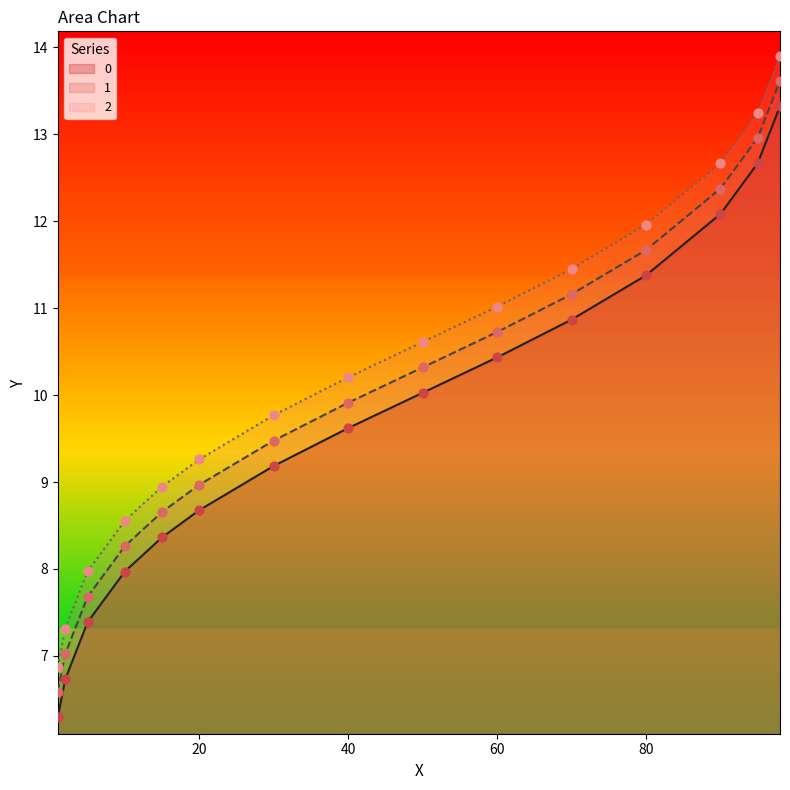

At which category is the sum across all series the highest?

98